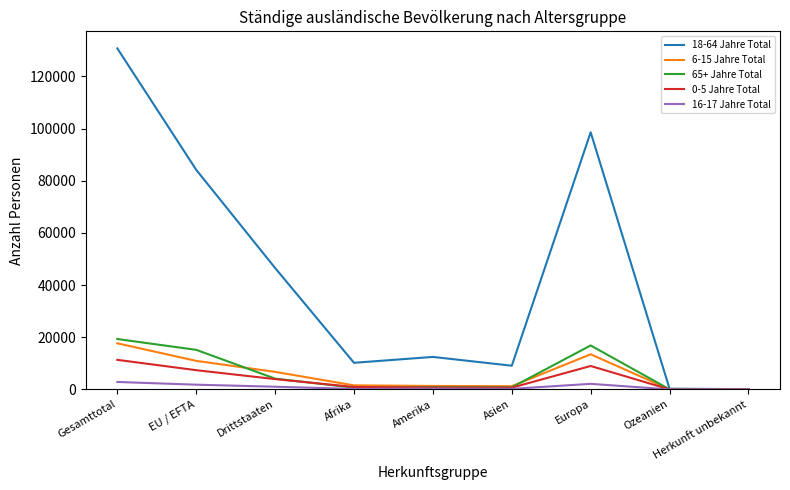

What position from the right is Europa?

3